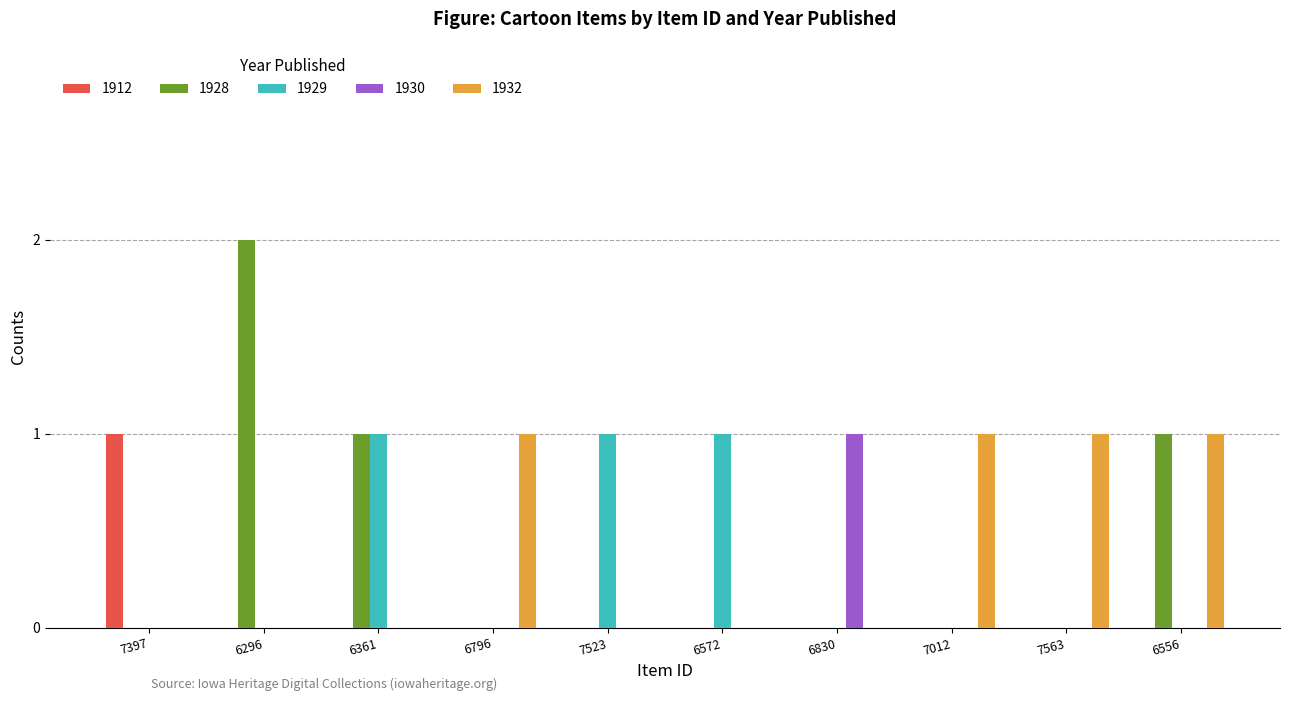

Which series has the largest range (max minus min)?

1928